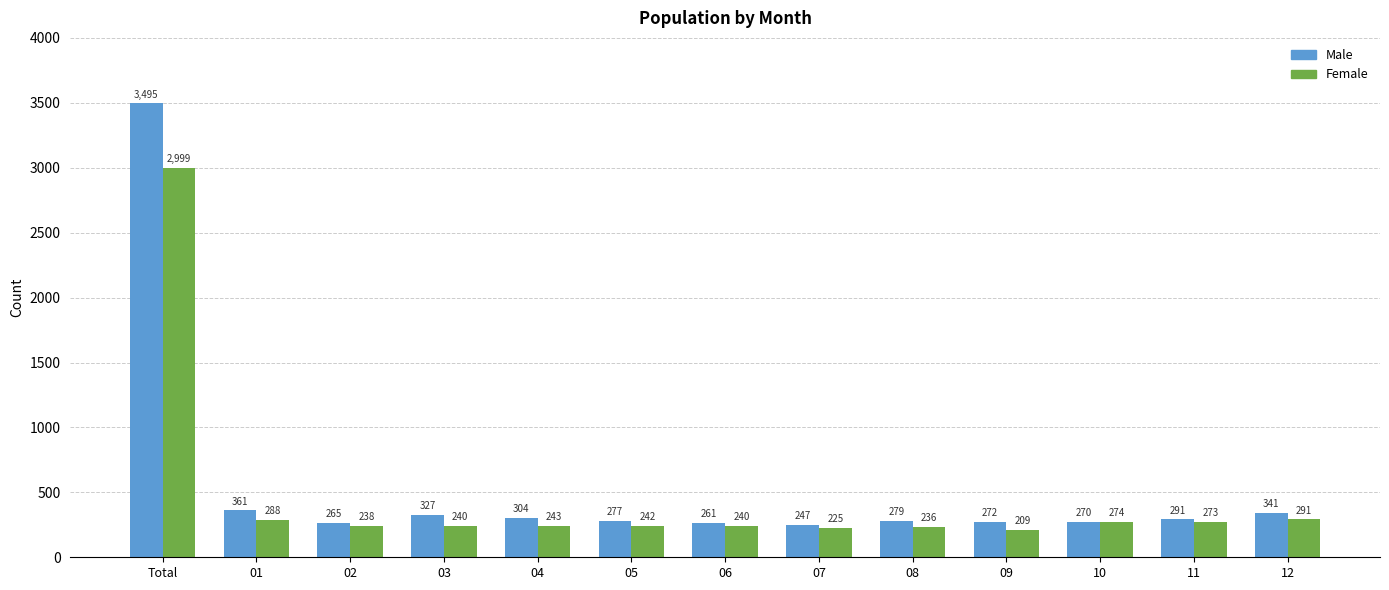

Which category has the lowest value across all series?

09